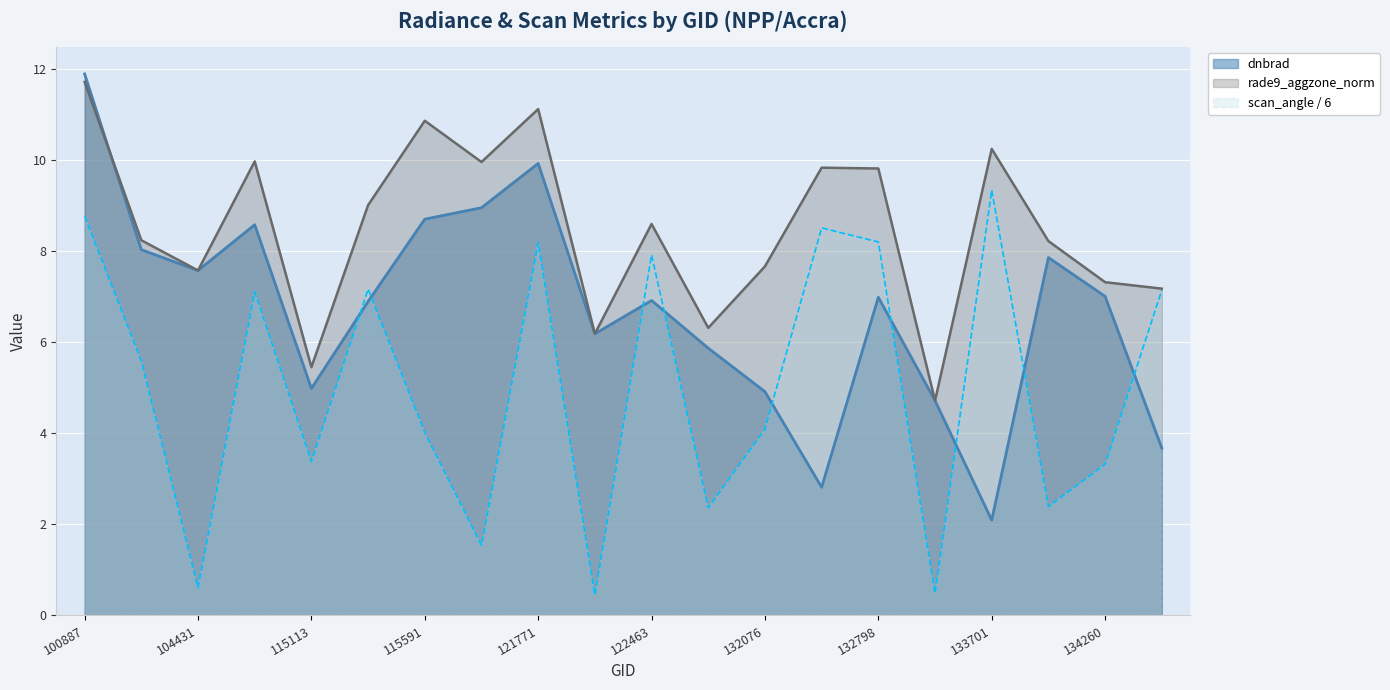

How many categories are shown in the chart?

20